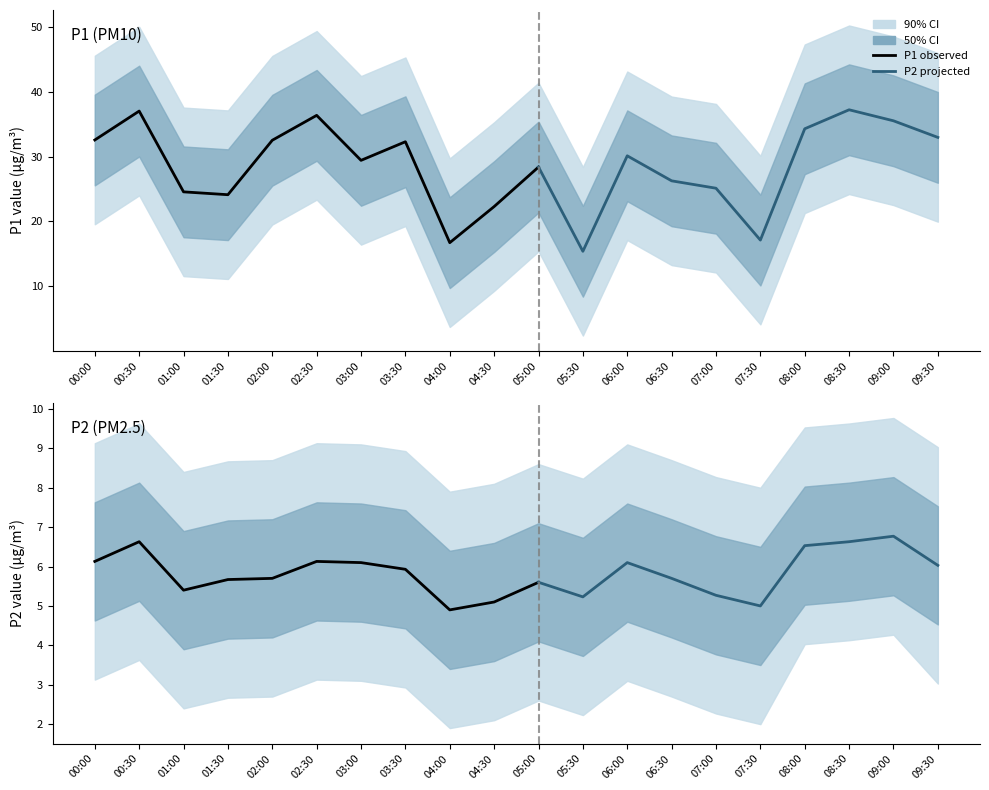

List the series in order of their peak value, highest first.

P1, P2